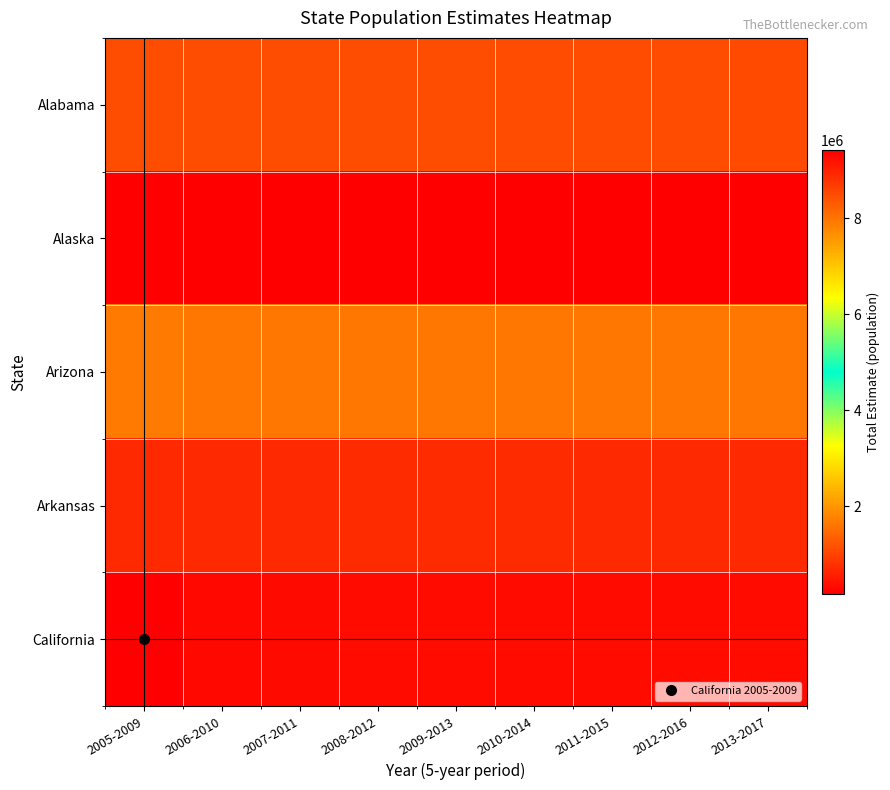

Which series has the widest spread of values?

California